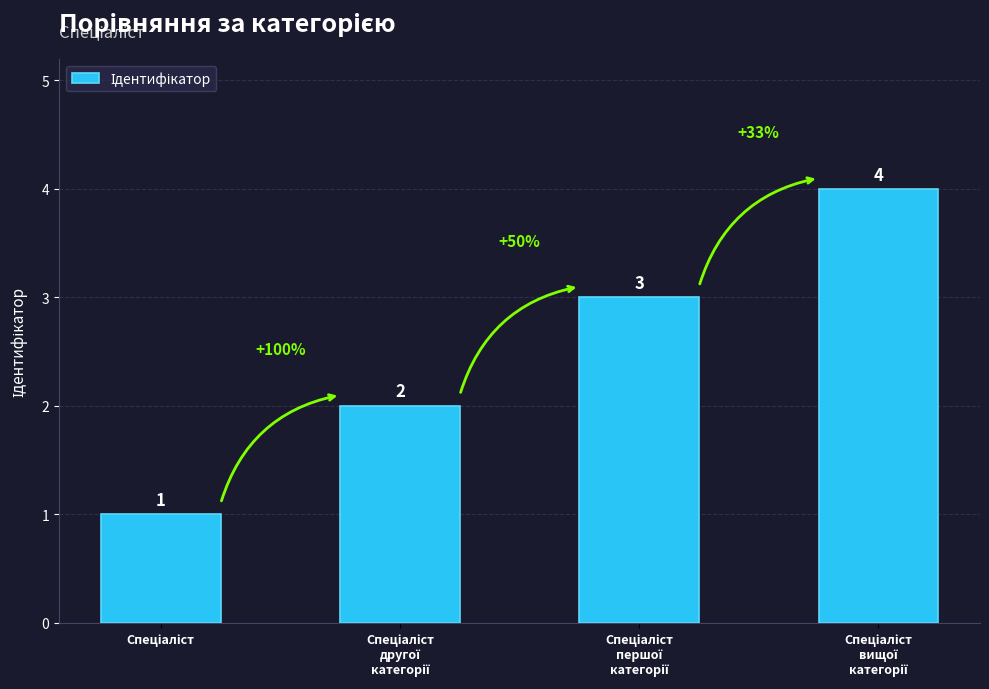

What is the value of the 1st bar from the left?

1